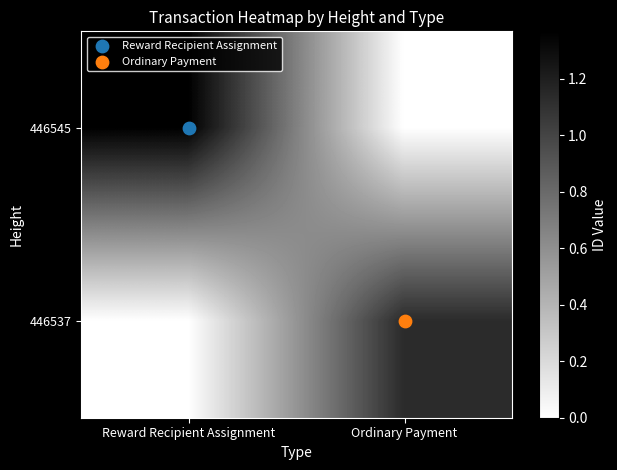

List the series in order of their peak value, highest first.

446545, 446537